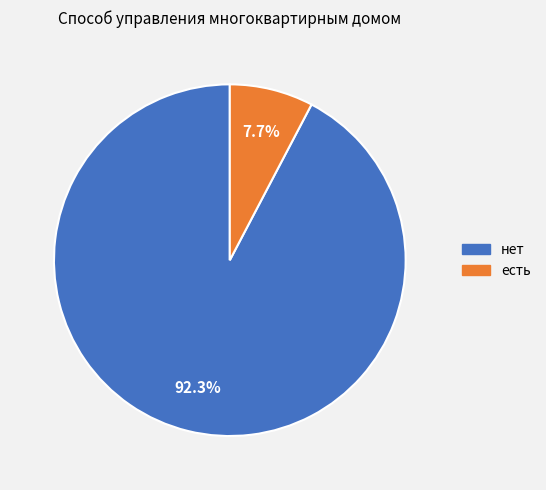

Which category has the smallest portion of the pie?

есть